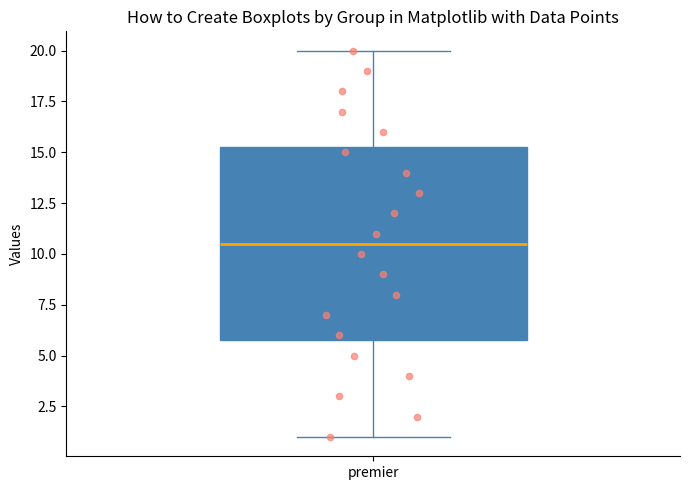

Transcribe this box plot: give where the median line is, the range the box spans, and where the two whiskers end, as read against the y-axis. The values are not printed on the chart, so give them approximately, as read against the axis.

median 10.5, box 6.0 to 15.5, whiskers 1.0 to 20.0